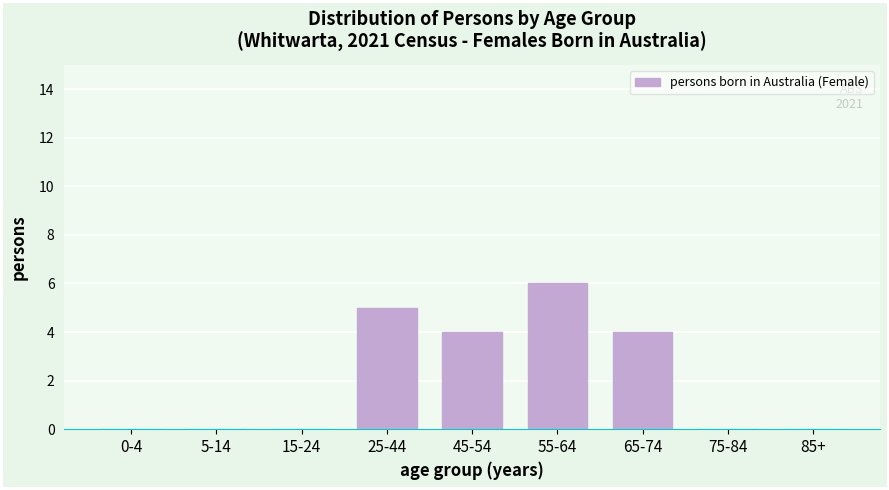

Reading right to left, transcribe all the data shown in this chart.

85+=0	75-84=0	65-74=4	55-64=6	45-54=4	25-44=5	15-24=0	5-14=0	0-4=0